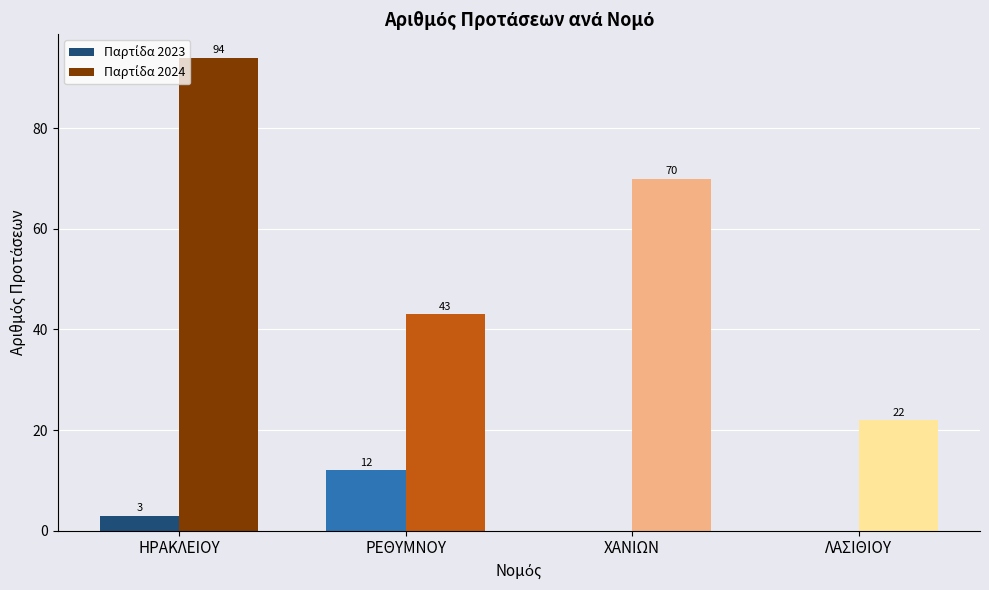

How many groups of bars are there?

4